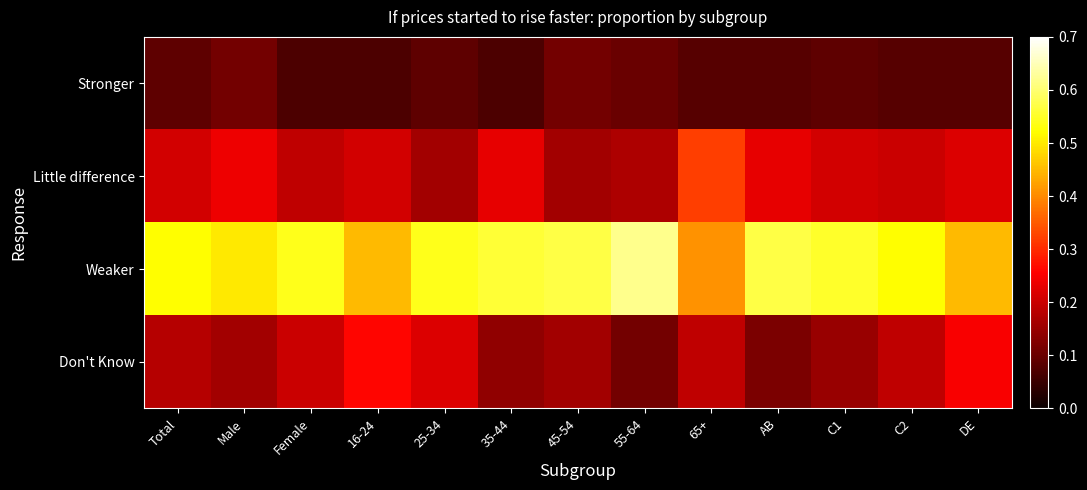

Between 65+ and C1, which series saw the biggest shift?

Weaker